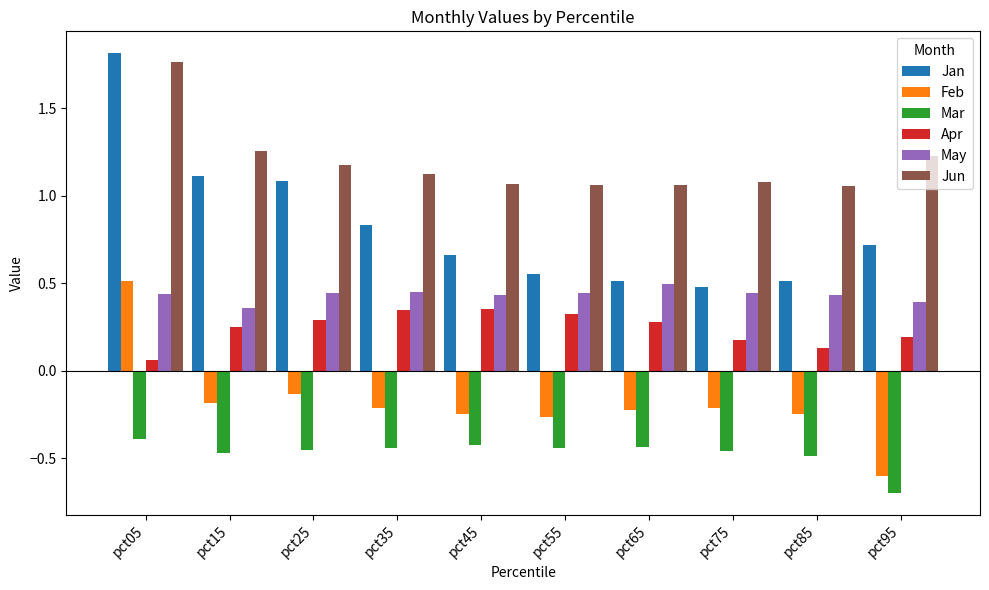

What is the total value across all series at pct75?

1.5